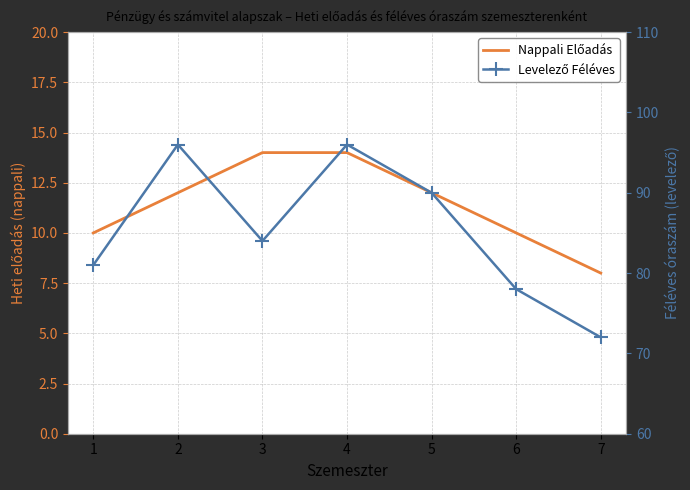

At which label is Levelező Féléves closest to 84?

3